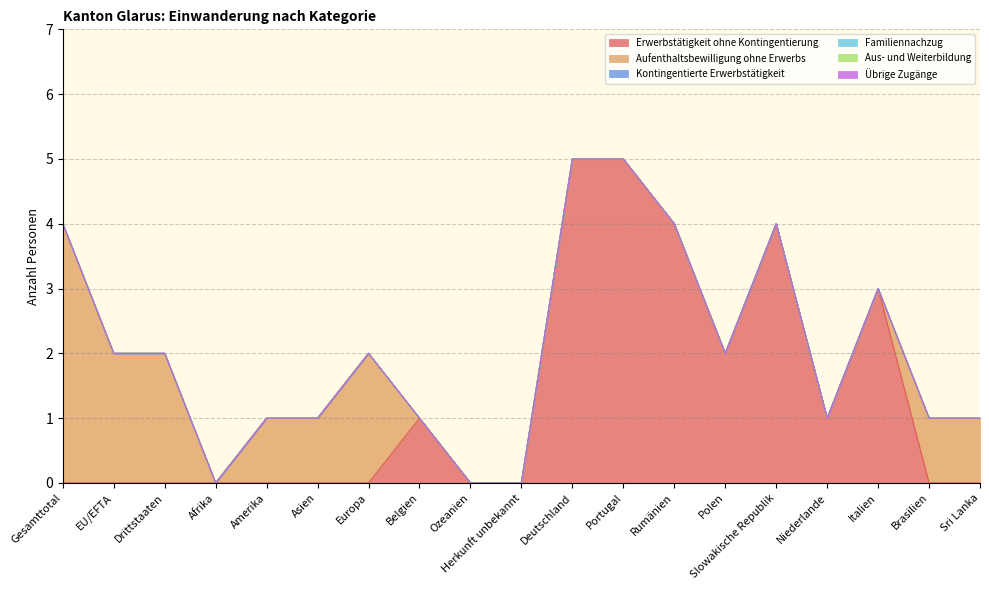

How many categories are shown in the chart?

19